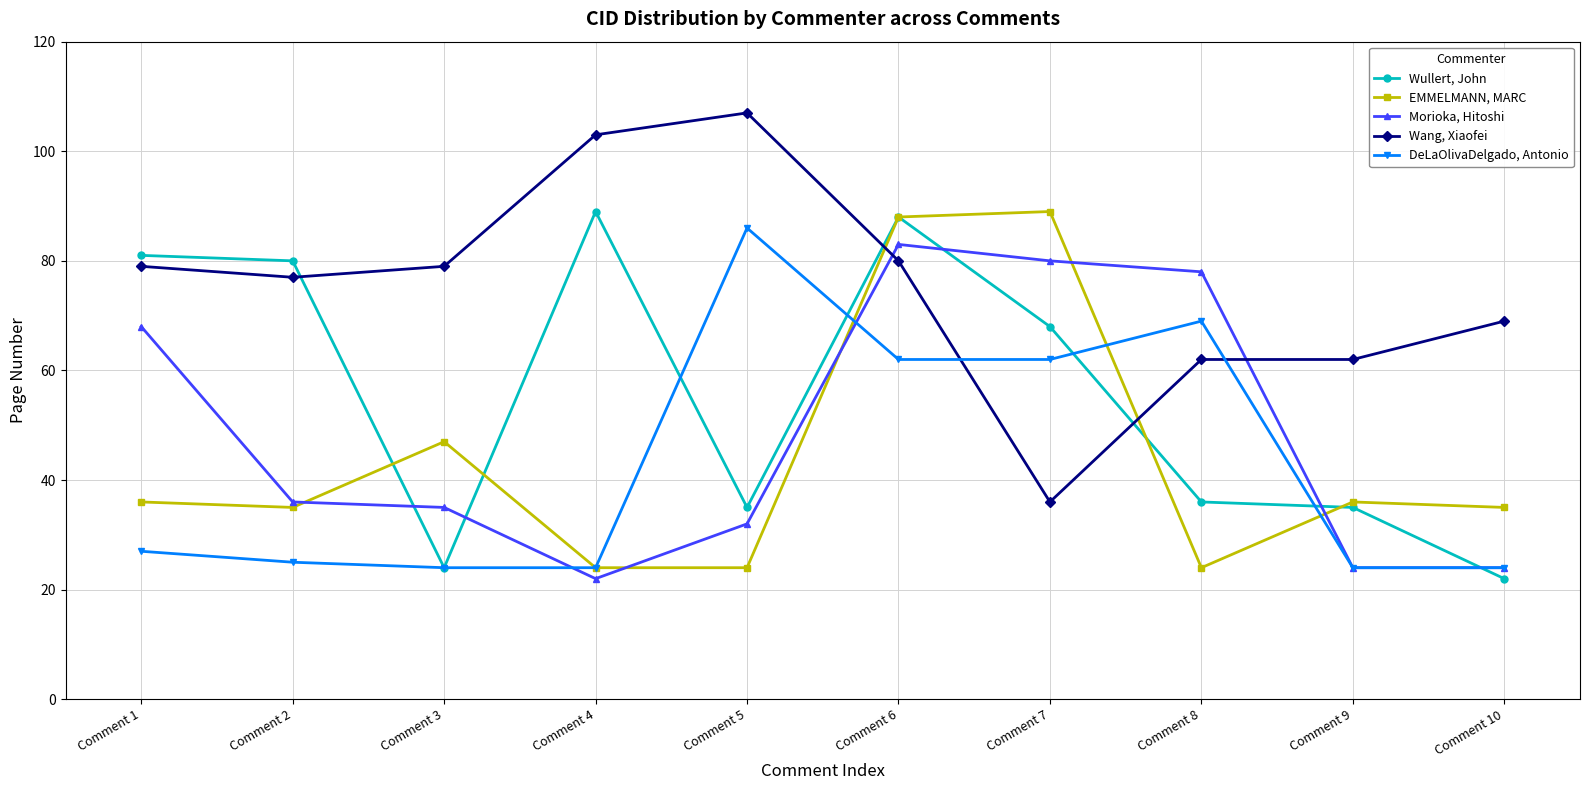

Is it true that Wang, Xiaofei equals 107 at Comment 5?

True